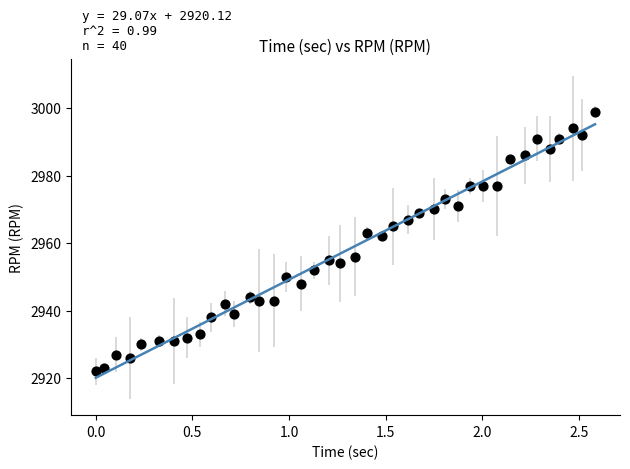

What is the range of Y values (max minus min)?

77